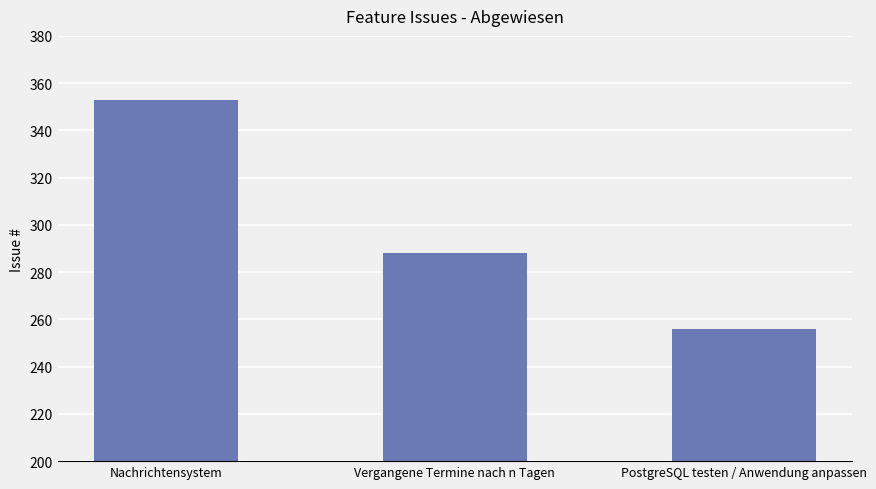

The chart shows a value of 288 at Vergangene Termine nach n Tagen. True or false?

True